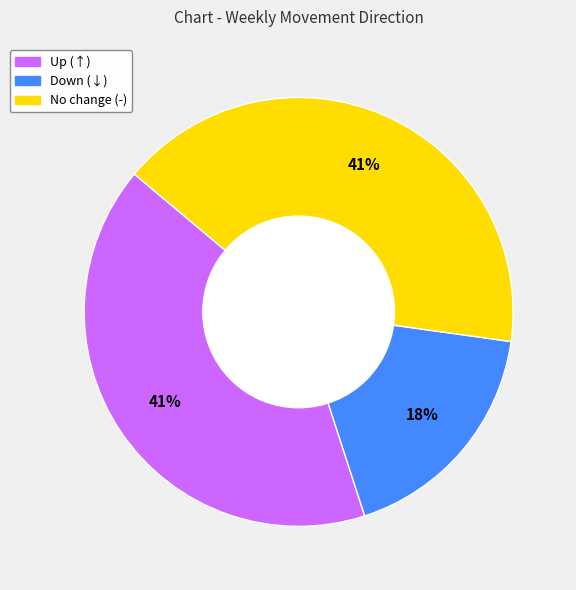

To the nearest percent, what is the difference between the largest and smallest slice percentages?

23%